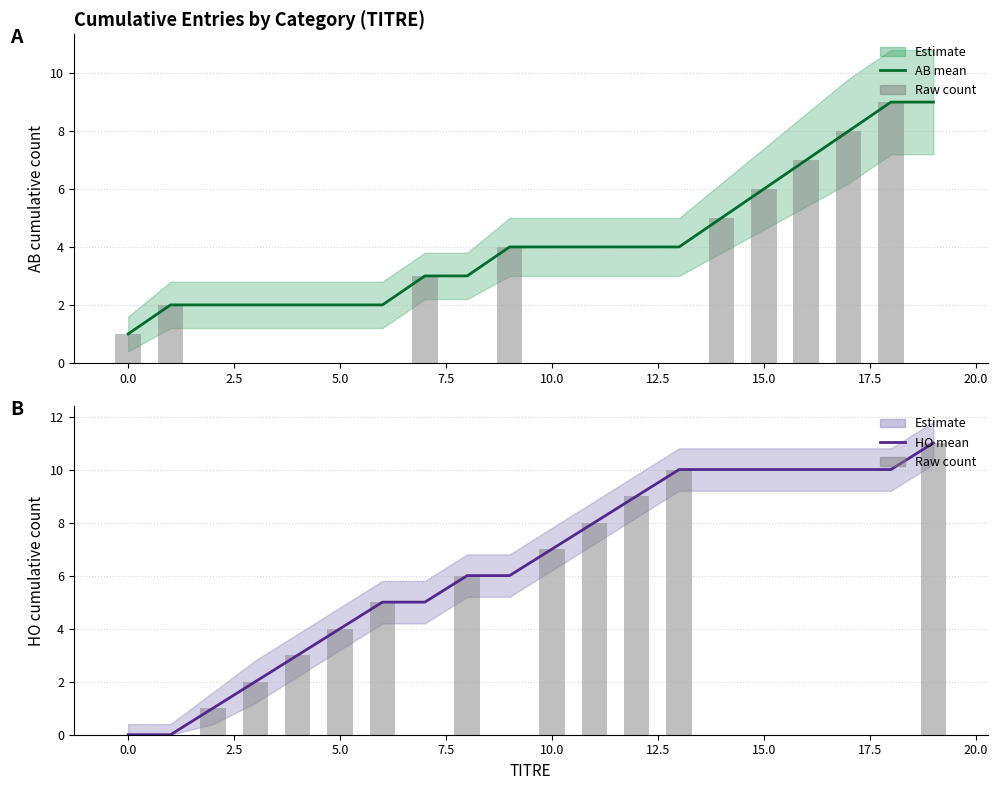

Is it true that HO (estimate) equals 12 at 10.0?

False